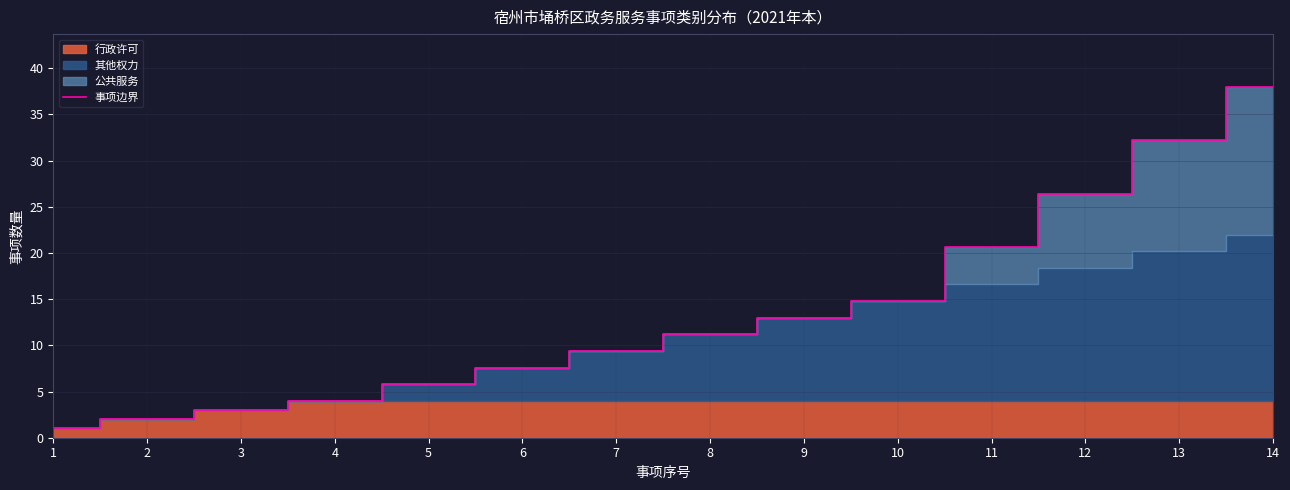

Rank the categories by value from lowest to highest.

1, 2, 3, 4, 5, 6, 7, 8, 9, 10, 11, 12, 13, 14